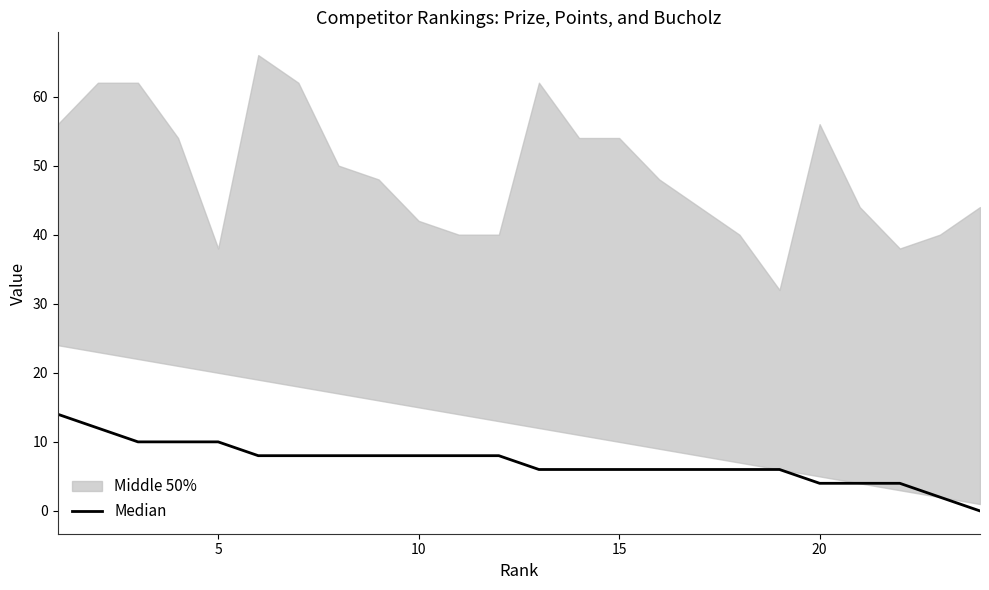

True or false: there are more than 2 points higher than both neighbors.

False